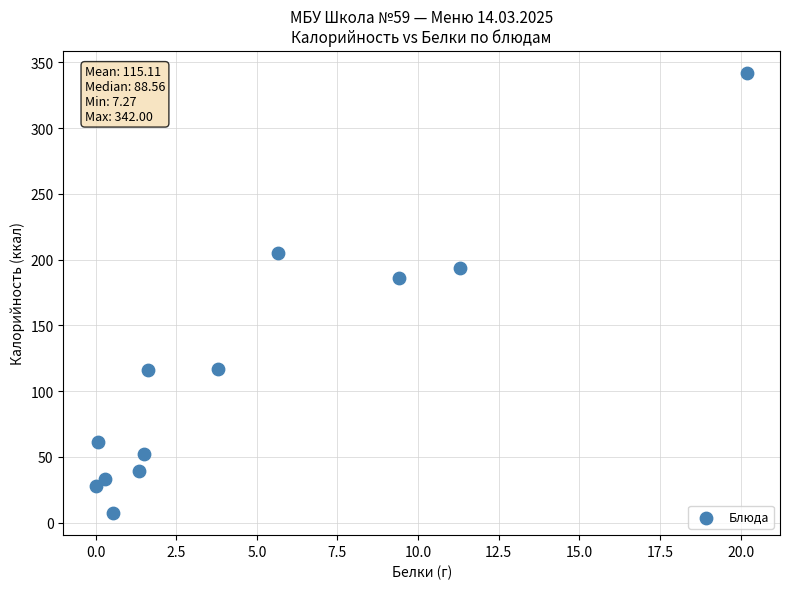

What is the average X value?

4.6